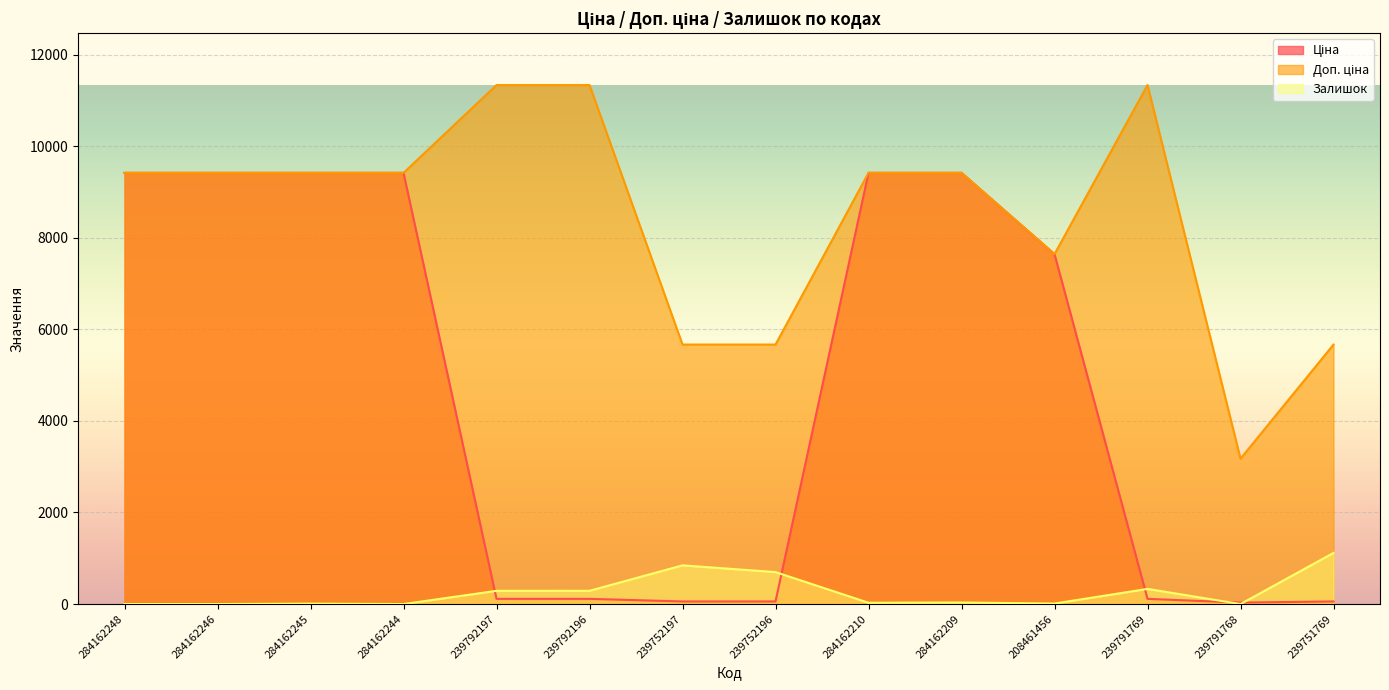

Does the chart display data point markers on the line(s)?

No